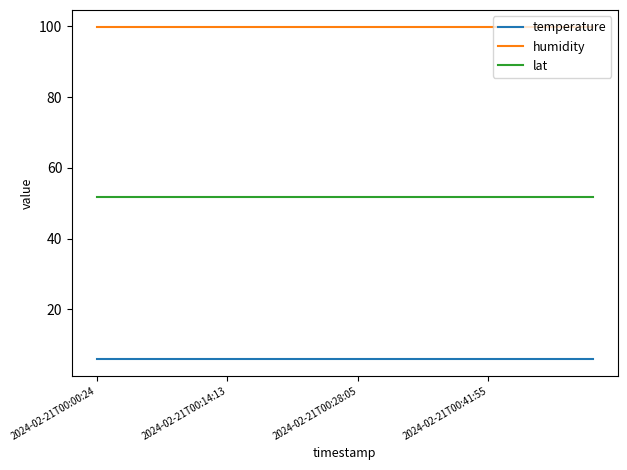

True or false: lat and humidity intersect in this chart.

False